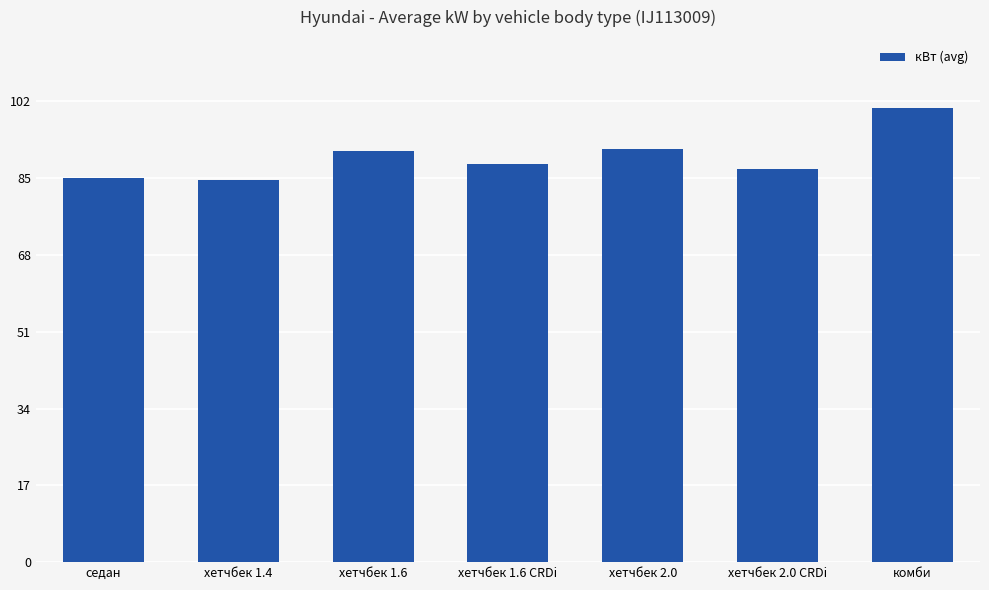

What is the greatest value displayed?

100.5